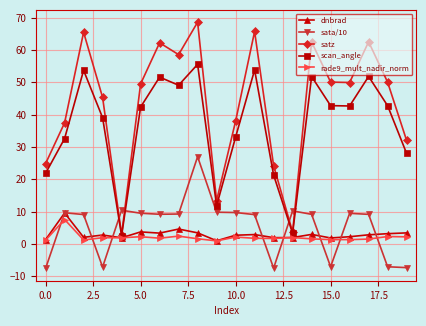

What is the value of the scan_angle point at the 13th from the left?

21.3